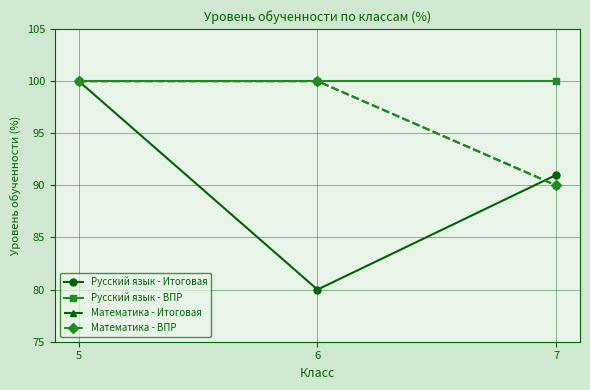

Is this an area chart (filled region under the line)?

No